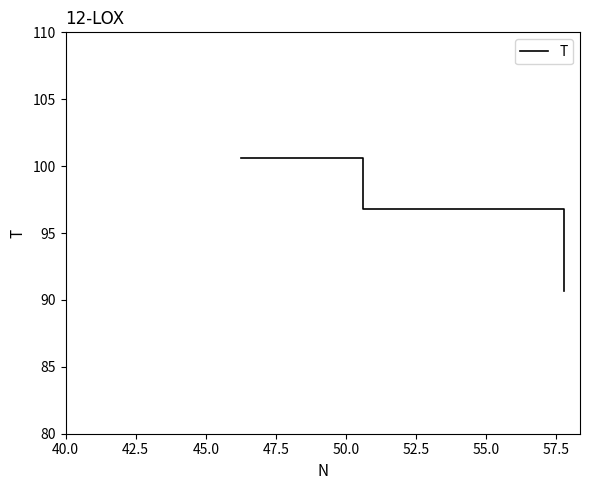

Is this an area chart (filled region under the line)?

No